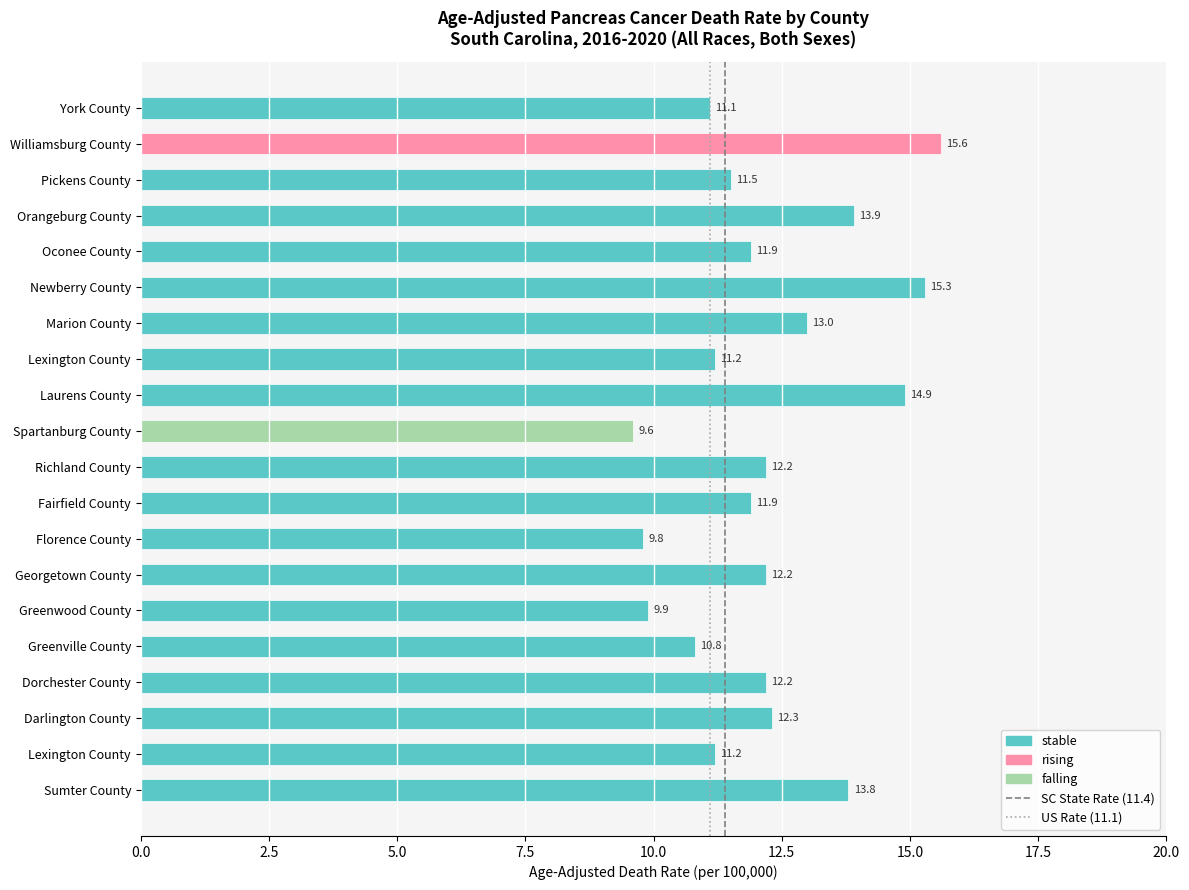

Which label corresponds to the largest value in the chart?

Williamsburg County